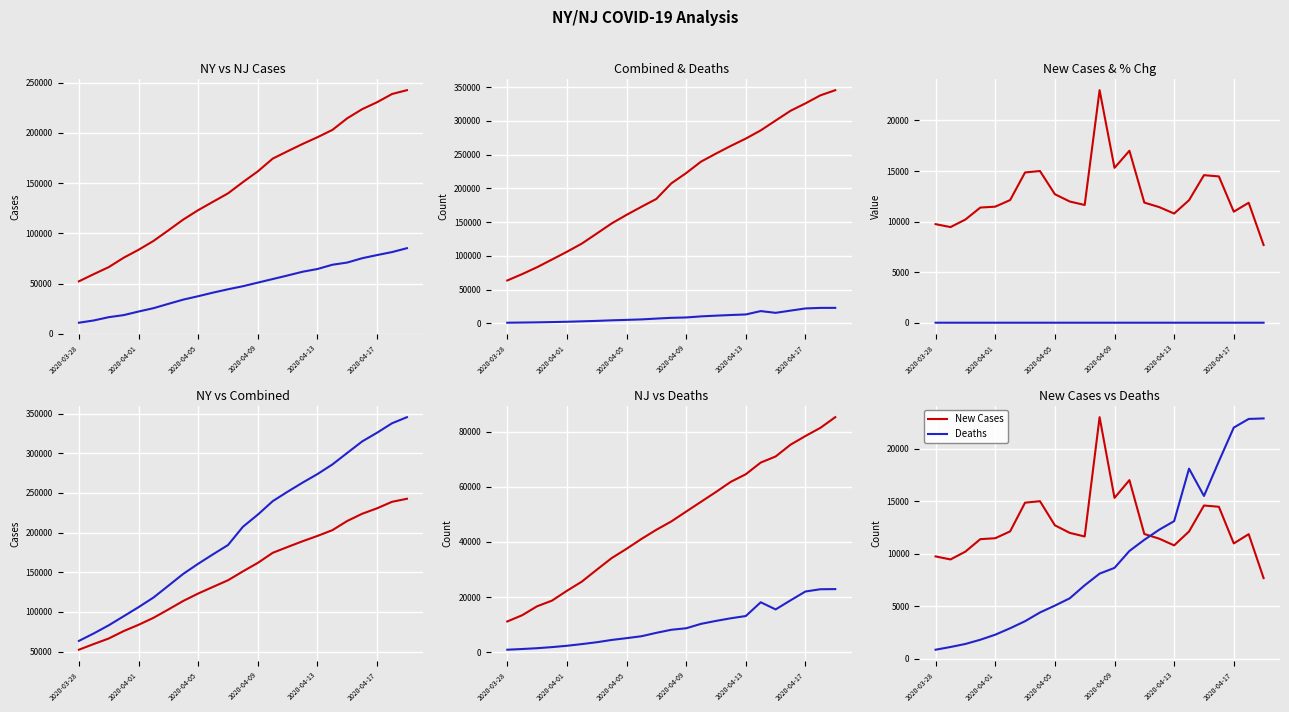

At 2020-04-05, list the series in order from largest to smallest.

Combined, NY Cases, NJ Cases, New Cases, Deaths, Pct Change